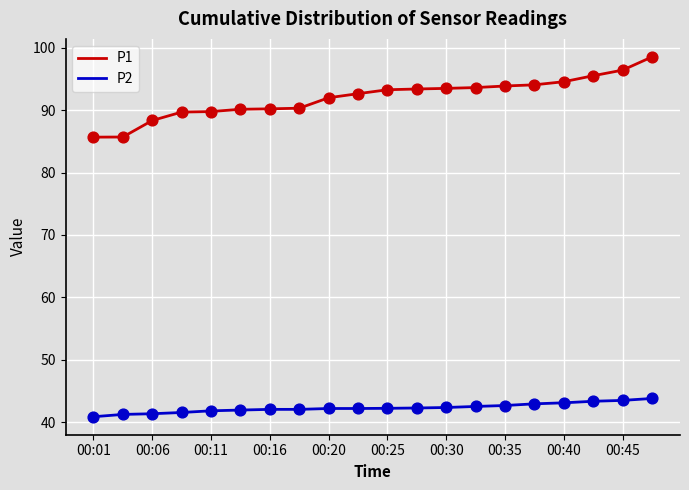

Which series has the largest range (max minus min)?

P1